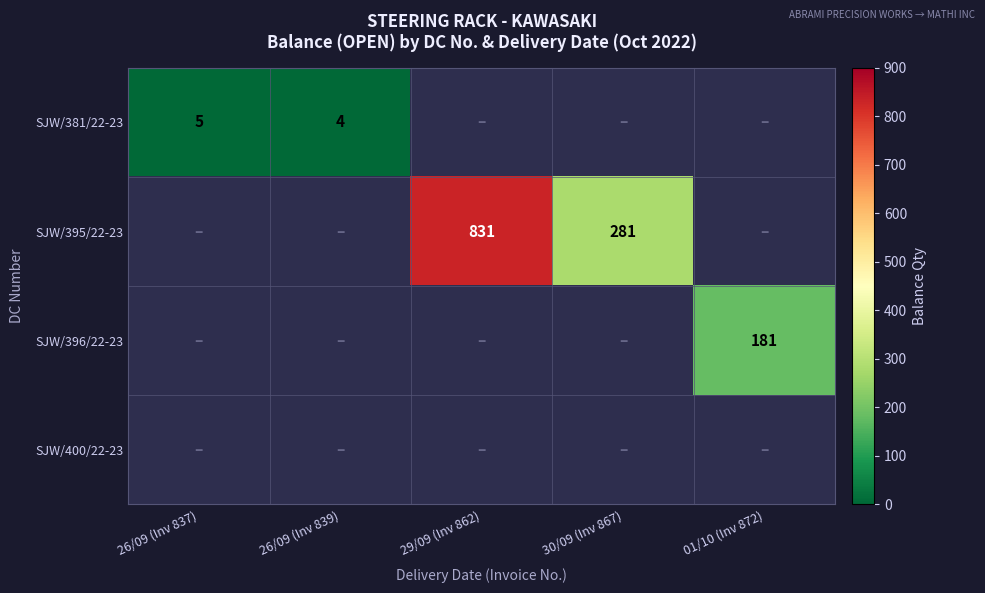

Between 26/09 (Inv 839) and 30/09 (Inv 867), which is larger?

30/09 (Inv 867)